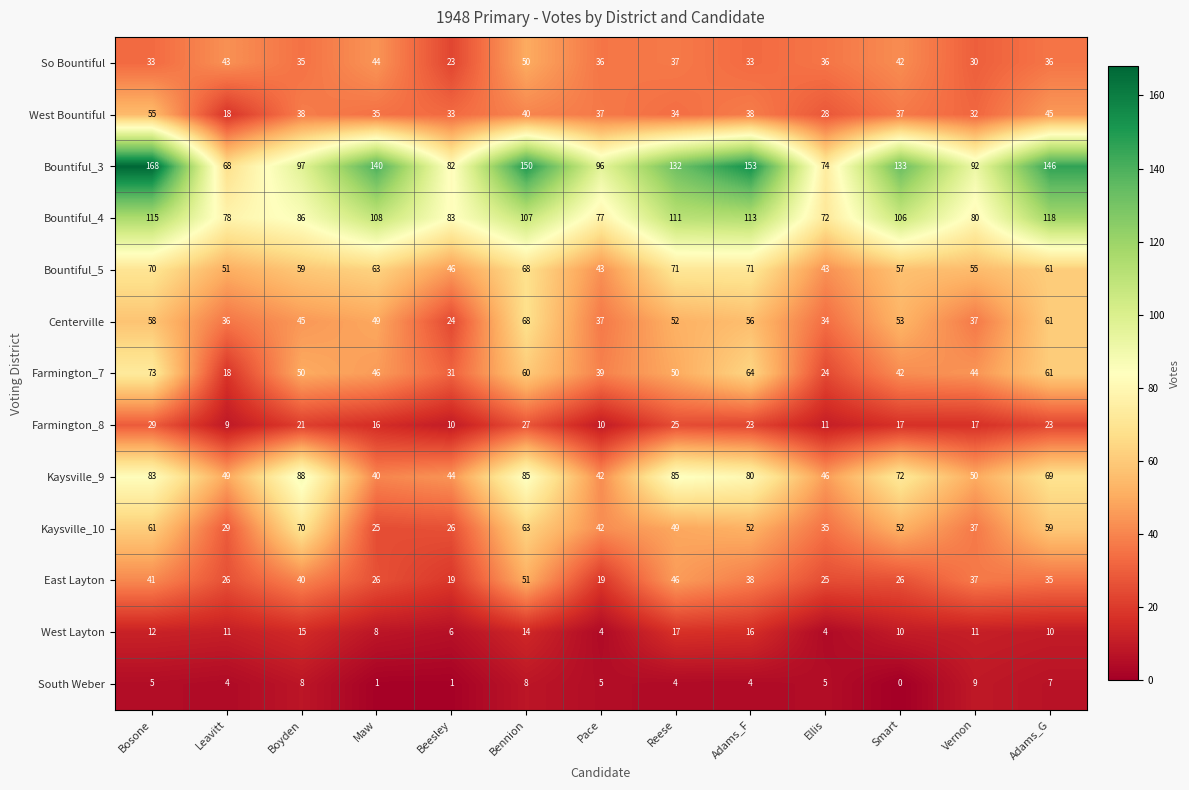

Rank the series by their maximum value, from lowest to highest.

South Weber, West Layton, Farmington_8, So Bountiful, East Layton, West Bountiful, Centerville, Kaysville_10, Bountiful_5, Farmington_7, Kaysville_9, Bountiful_4, Bountiful_3